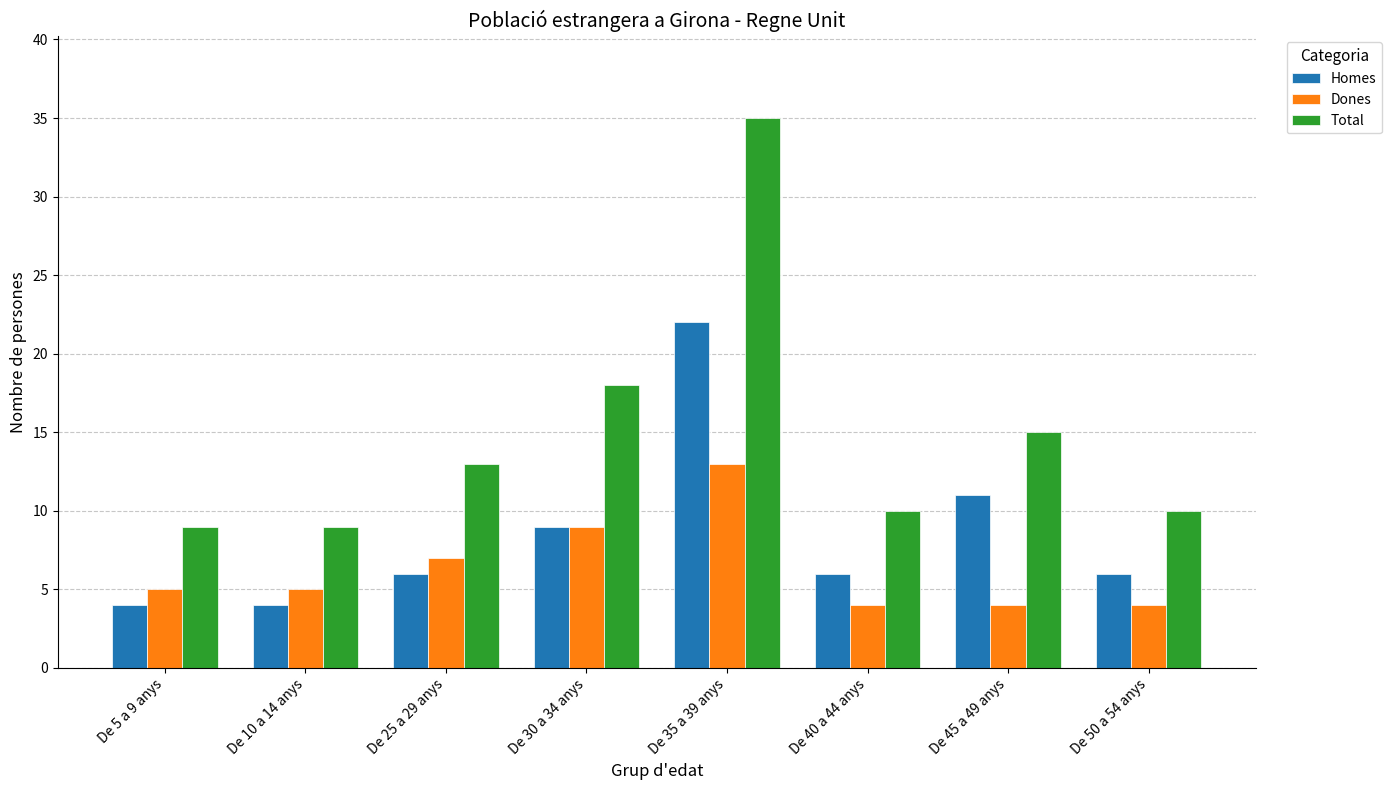

At which category is the sum across all series the highest?

De 35 a 39 anys